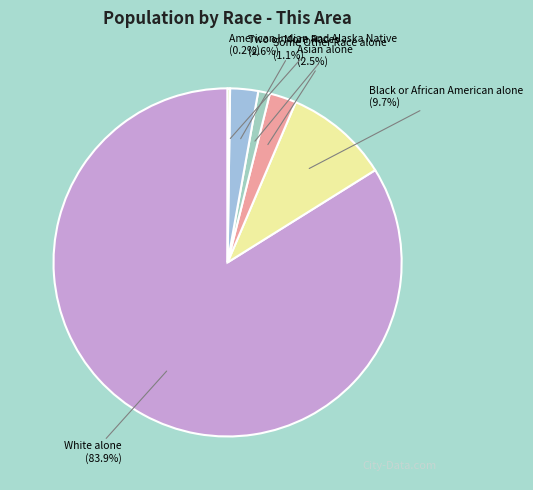

Which slice is the largest?

White alone